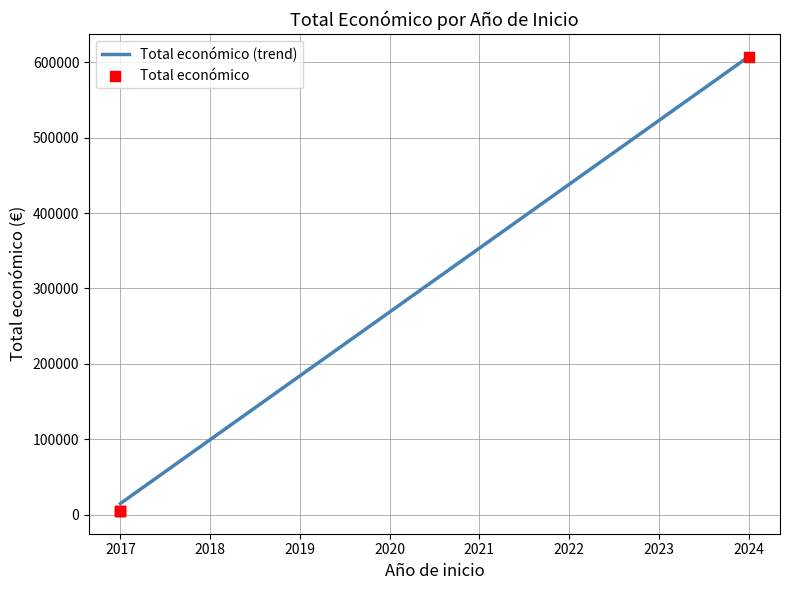

Which has a higher value, 2017 or 2017?

2017